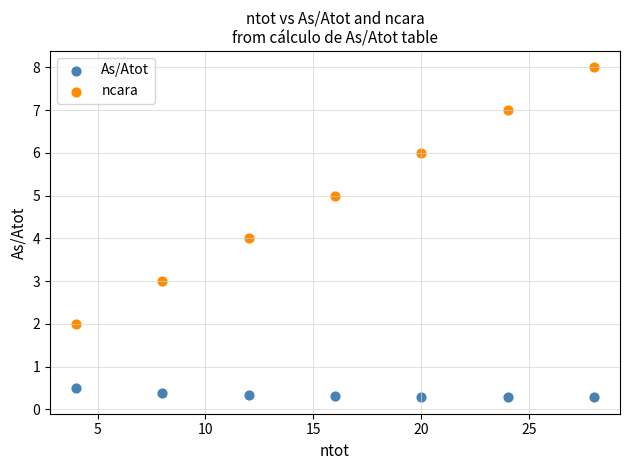

Which series has the widest spread of Y values?

ncara